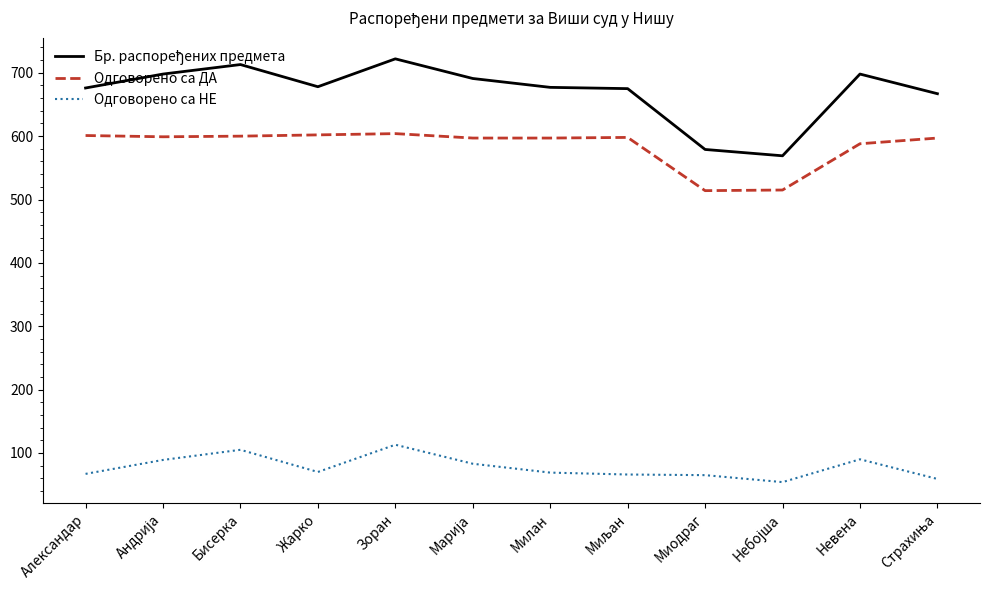

What is the difference between the maximum and minimum values in the Одговорено са ДА series?

90